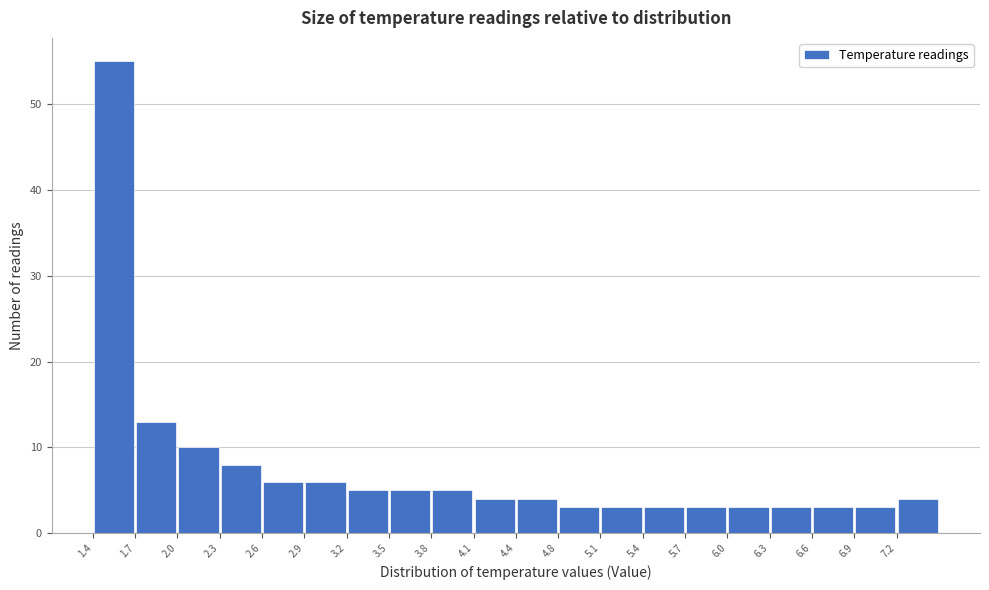

Reading left to right, transcribe this chart: for each bar, give the range it covers on the x-axis and its height. Neither the bar edges nor the heights are printed on the chart, so give them approximately, as read against the axes.

1.400 to 1.705: 55
1.705 to 2.010: 13
2.010 to 2.315: 10
2.315 to 2.620: 8
2.620 to 2.925: 6
2.925 to 3.230: 6
3.230 to 3.535: 5
3.535 to 3.840: 5
3.840 to 4.145: 5
4.145 to 4.450: 4
4.450 to 4.755: 4
4.755 to 5.060: 3
5.060 to 5.365: 3
5.365 to 5.670: 3
5.670 to 5.975: 3
5.975 to 6.280: 3
6.280 to 6.585: 3
6.585 to 6.890: 3
6.890 to 7.195: 3
7.195 to 7.500: 4